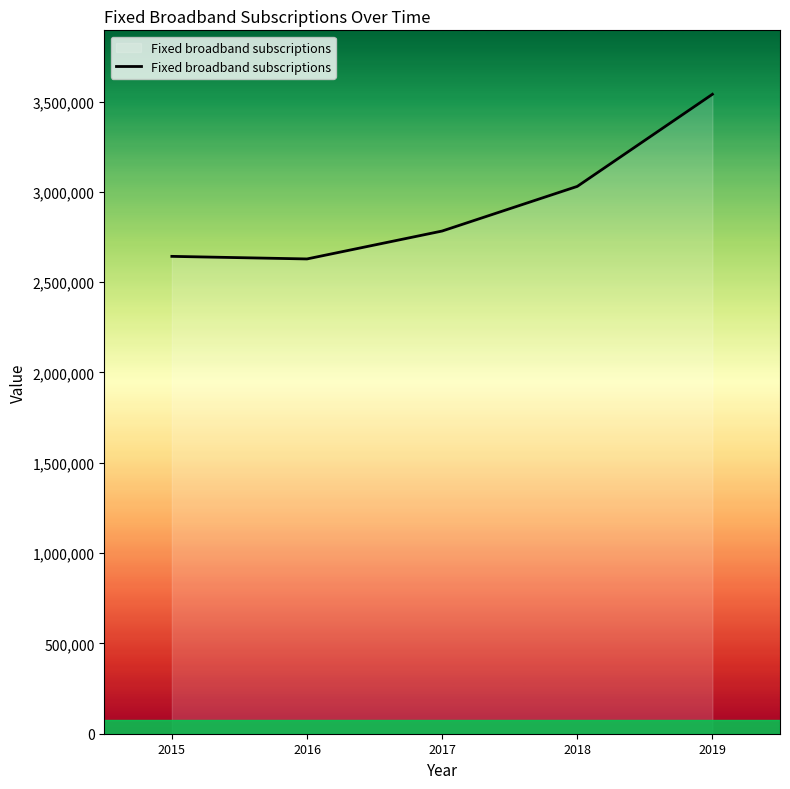

At which category does the data reach its first local valley?

2016